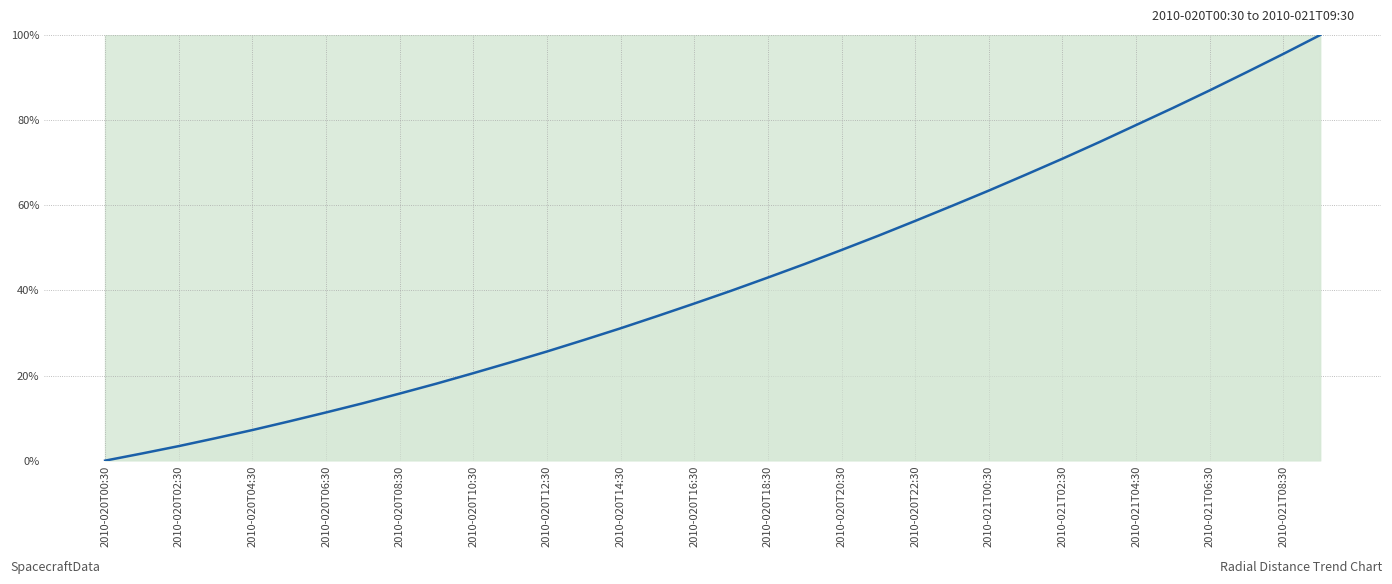

What is the maximum value shown in the chart?

100.0